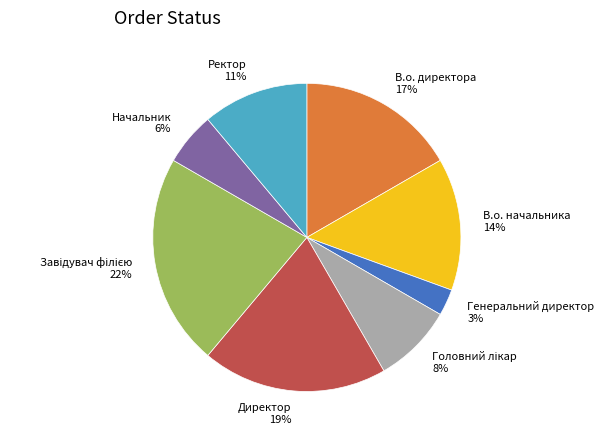

To the nearest percent, what is the combined percentage of В.о. директора and Ректор?

28%